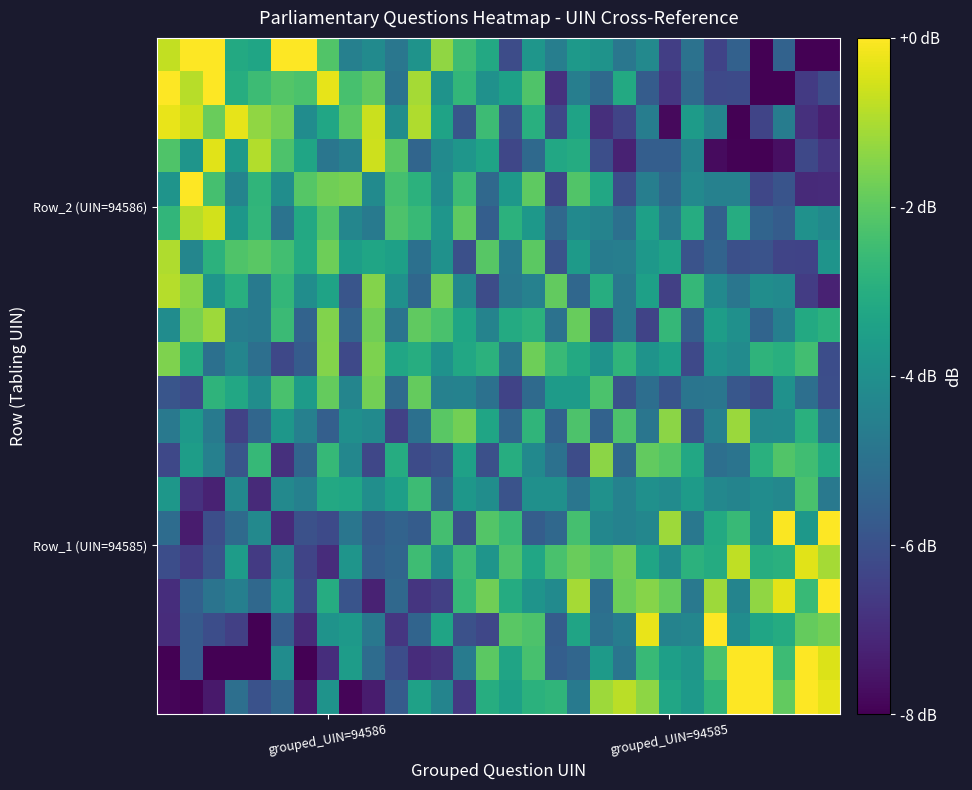

Which series has the largest range (max minus min)?

row_0